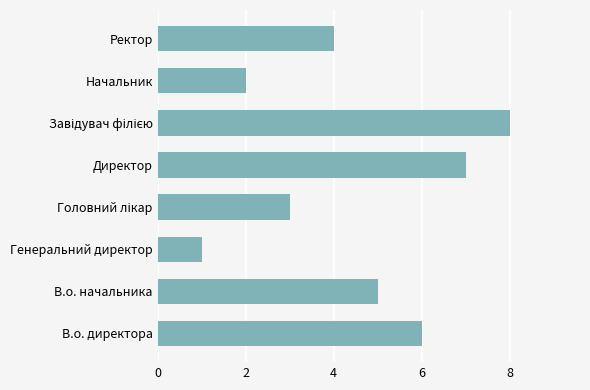

Reading bottom to top, transcribe all the data shown in this chart.

6	5	1	3	7	8	2	4